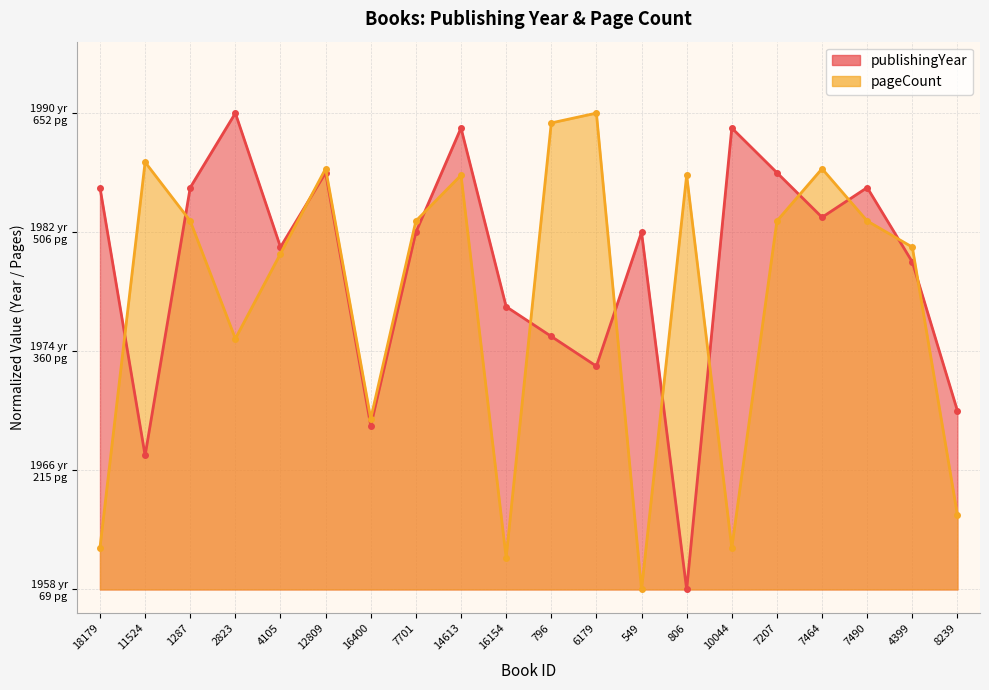

Where is the first local maximum for pageCount?

11524